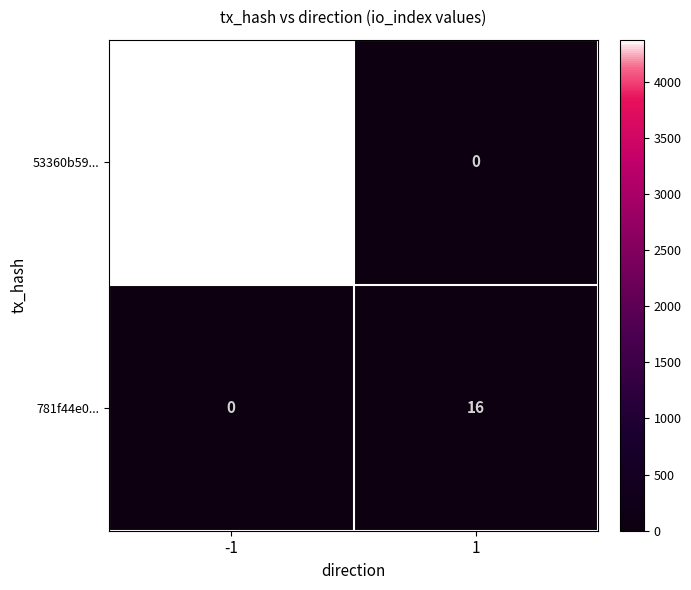

The value of 53360b59... at 1 is 0. True or false?

True